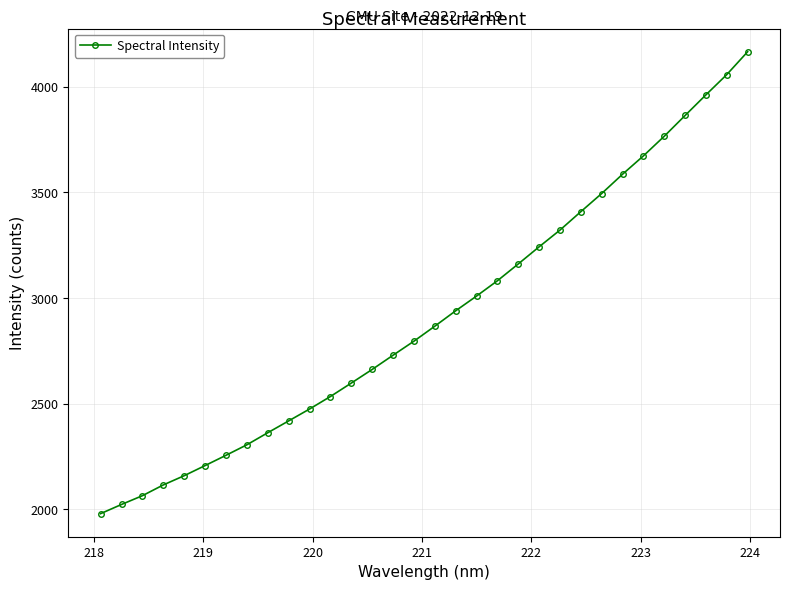

Is this an area chart (filled region under the line)?

No